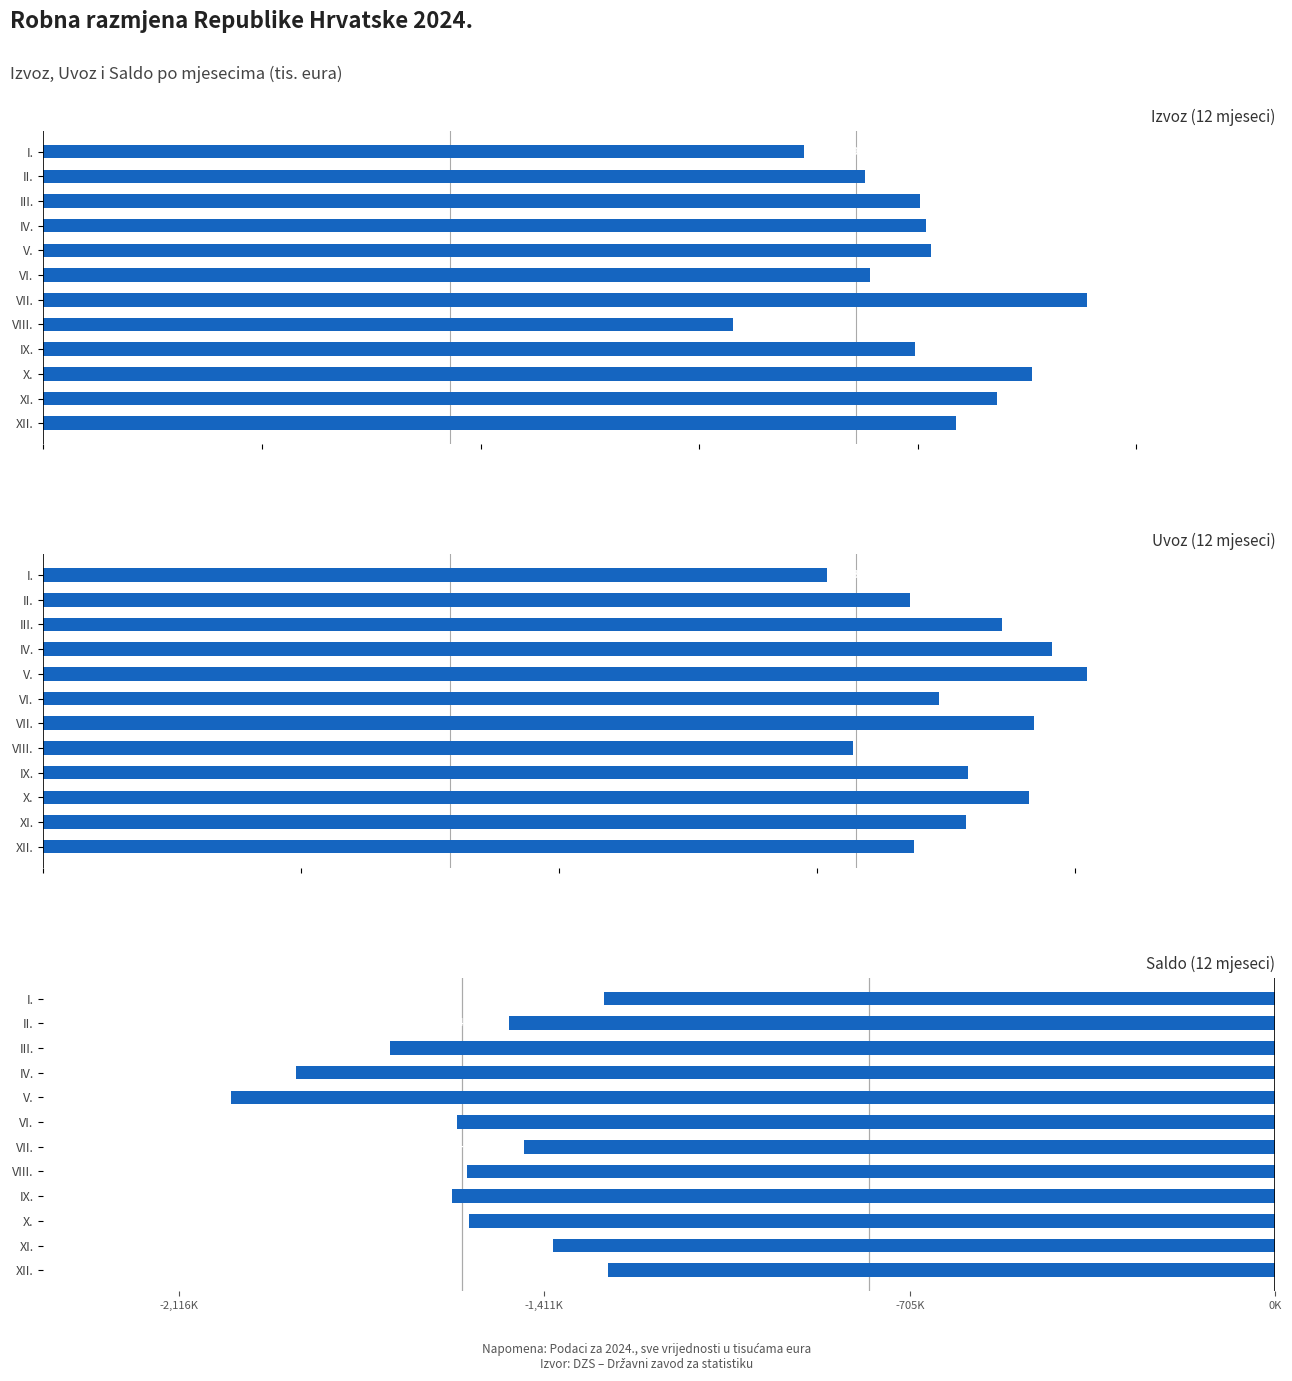

What is the difference between the Saldo (tis. eura) values at I. and III.?

413920